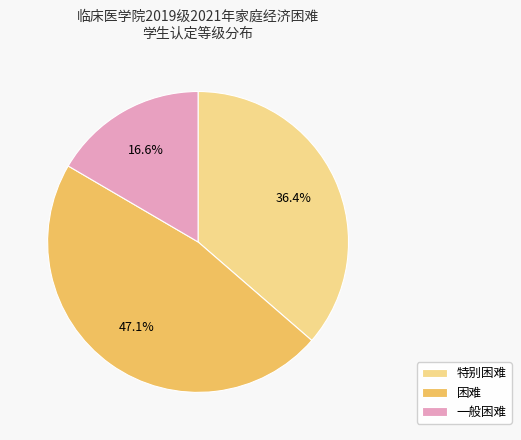

Is it true that 一般困难 is 17% of the pie?

True